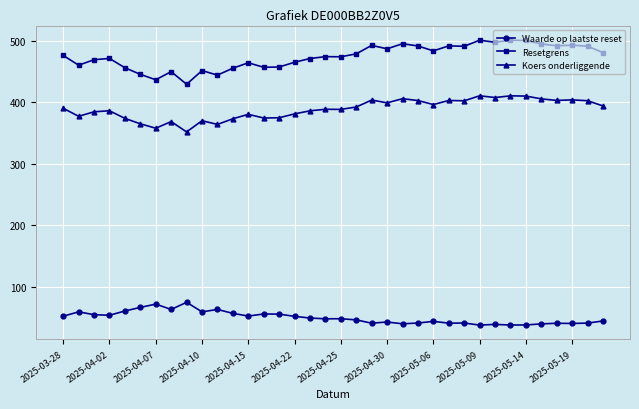

True or false: Waarde op laatste reset and Koers onderliggende cross at least once.

False